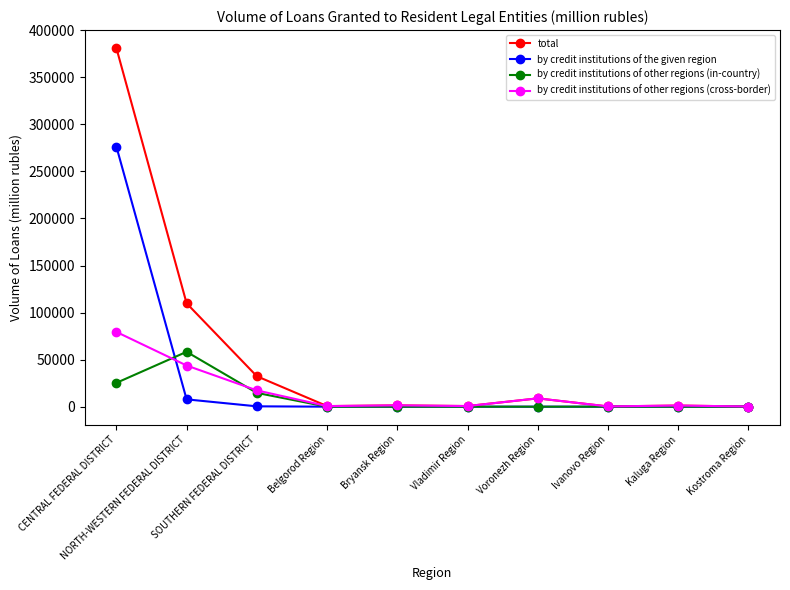

Which series has the largest total across all categories?

total